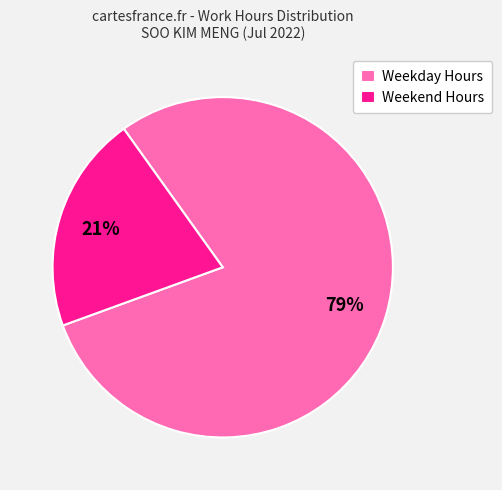

Does Weekend Hours represent more than half of the total?

No